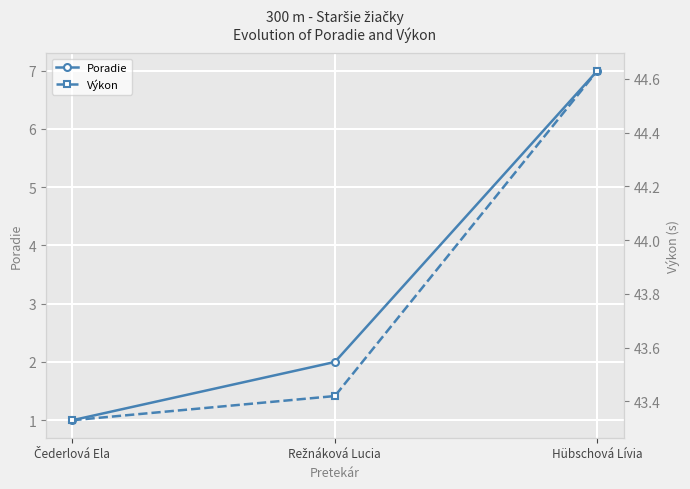

What is the sum of all Výkon values?

131.4